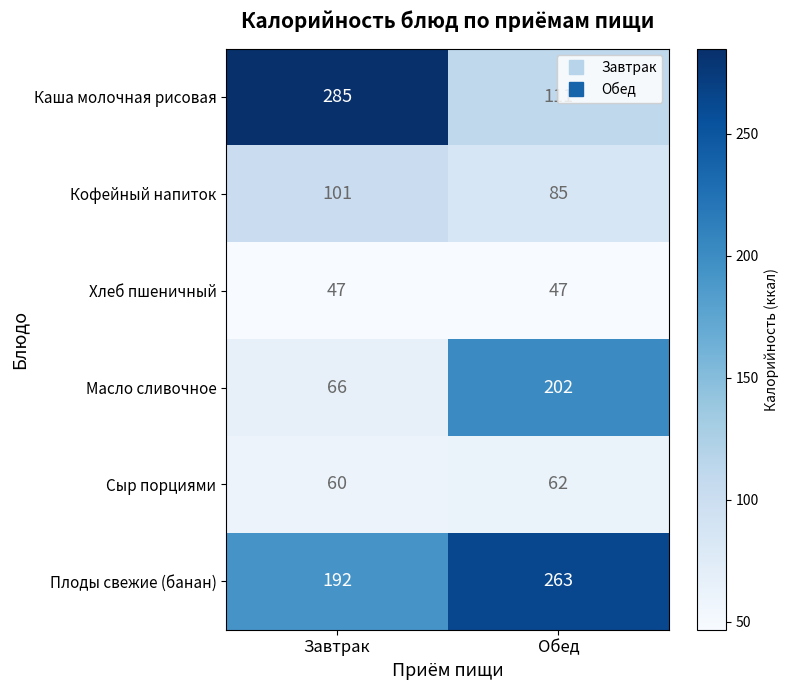

What is the minimum value shown in the chart?

47